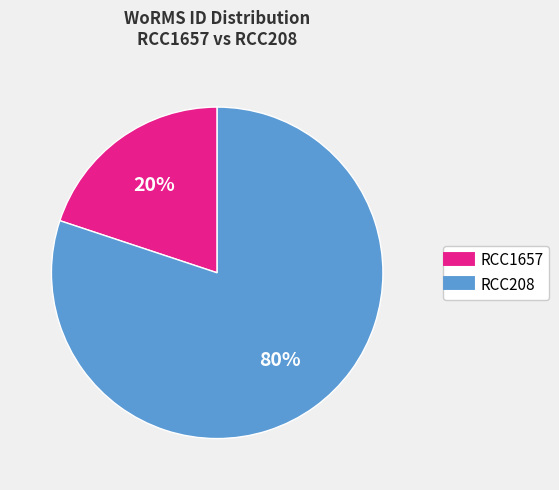

Rank the categories by value from highest to lowest.

RCC208, RCC1657